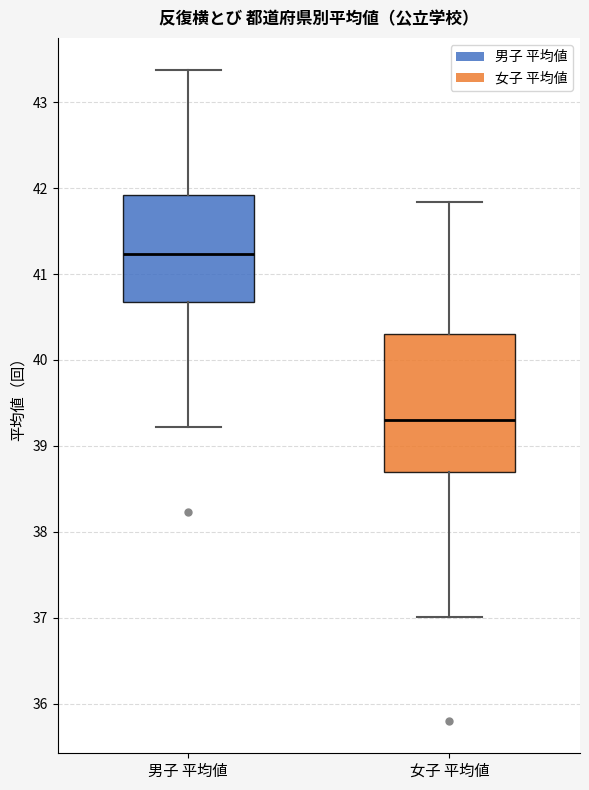

Which box is the tallest, from its lower edge to its upper edge?

女子 平均値